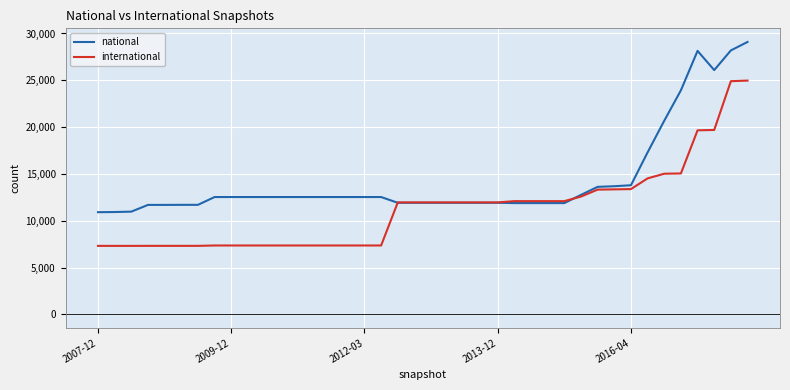

How many lines are shown in the chart?

2